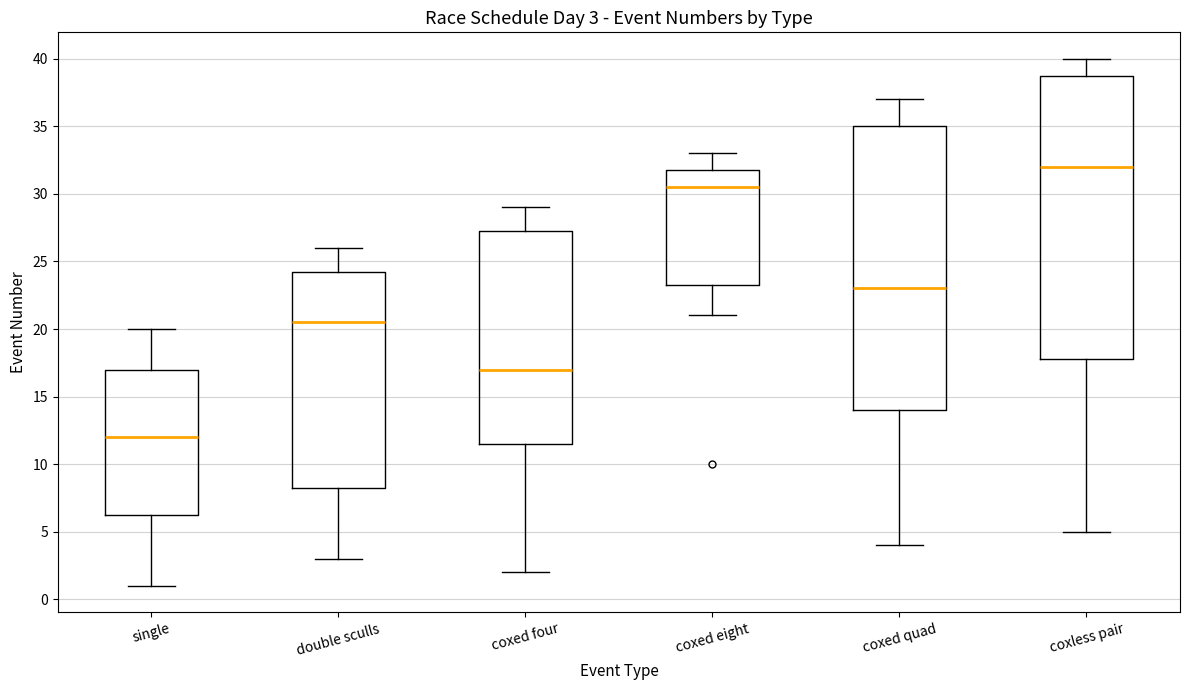

Which box's median line is the lowest?

single